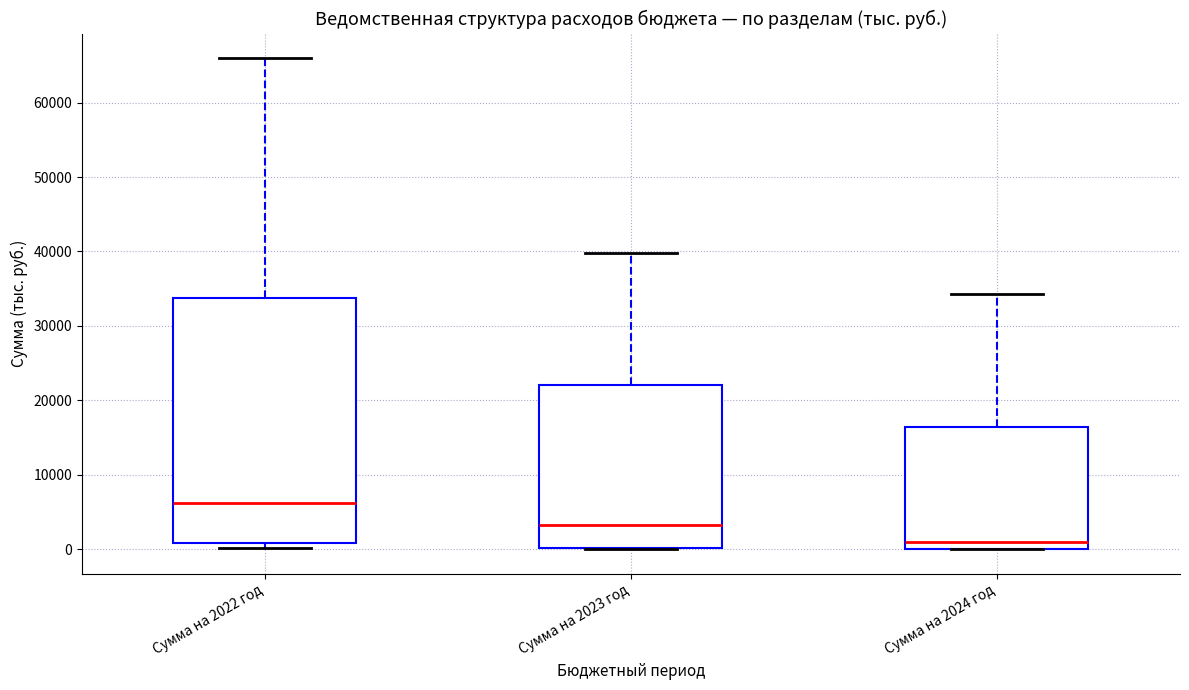

Where is the lower edge of the box for Сумма на 2023 год on the y-axis? The values are not printed on the chart, so give them approximately, as read against the axis.

0